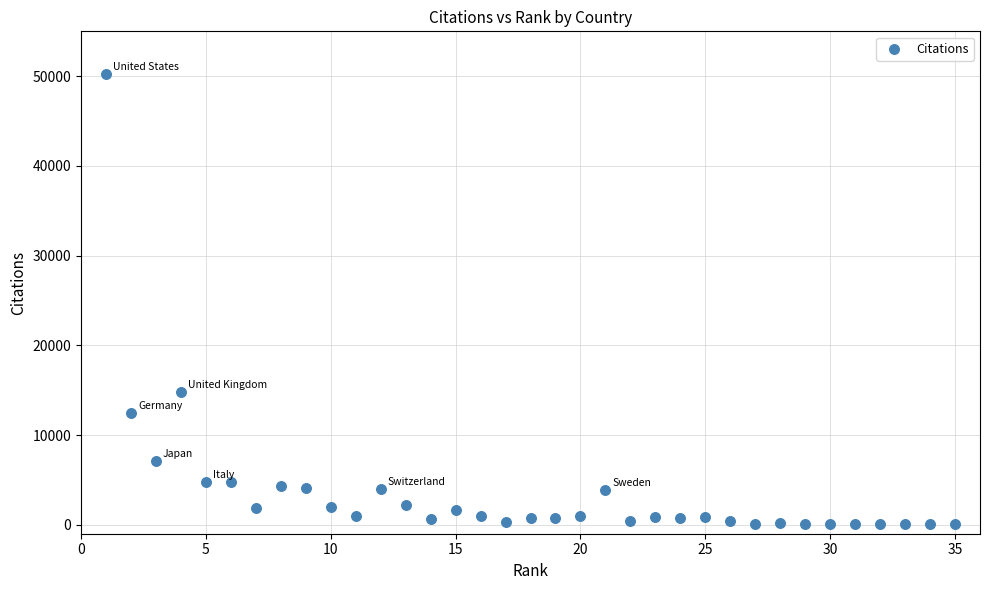

What Y value in the scatter plot is closest to 25132?

14821